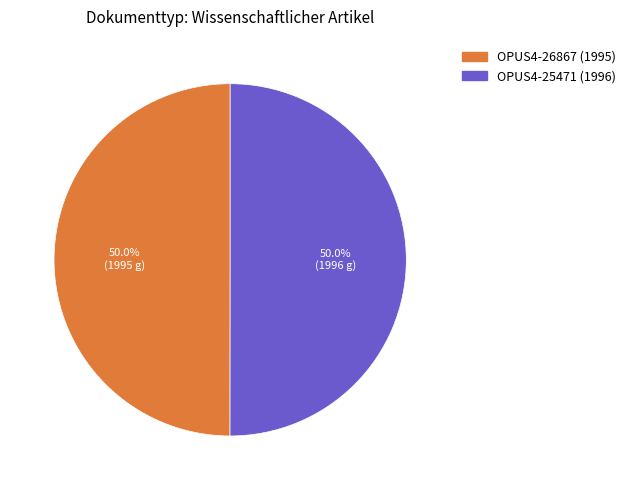

Combined, do OPUS4-26867 (1995) and OPUS4-25471 (1996) account for over 50%?

Yes